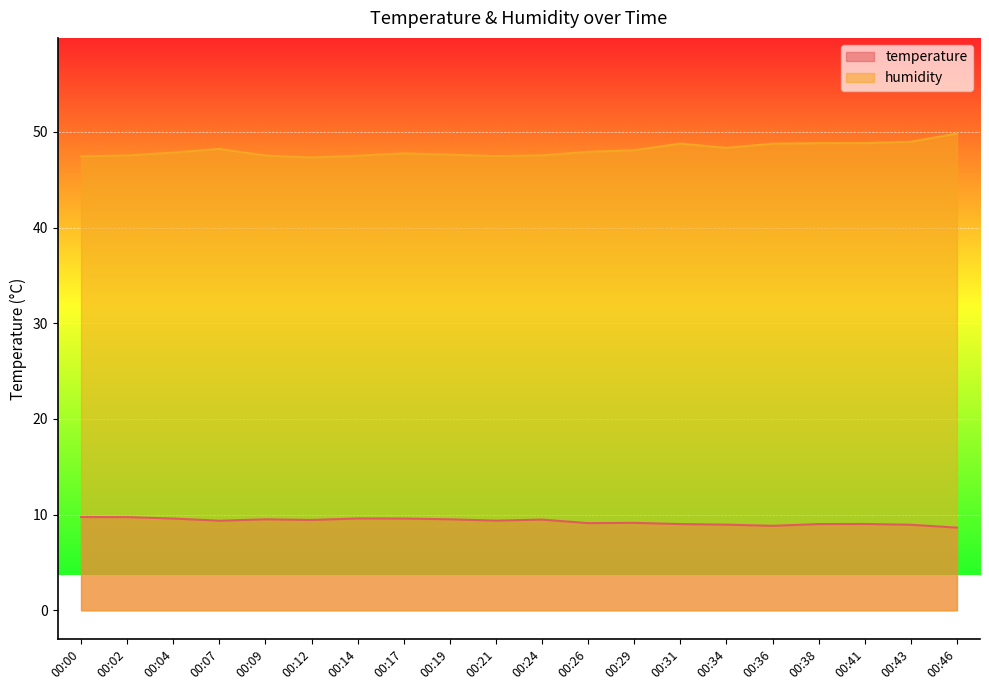

What value does the humidity series have at 00:07?

48.2